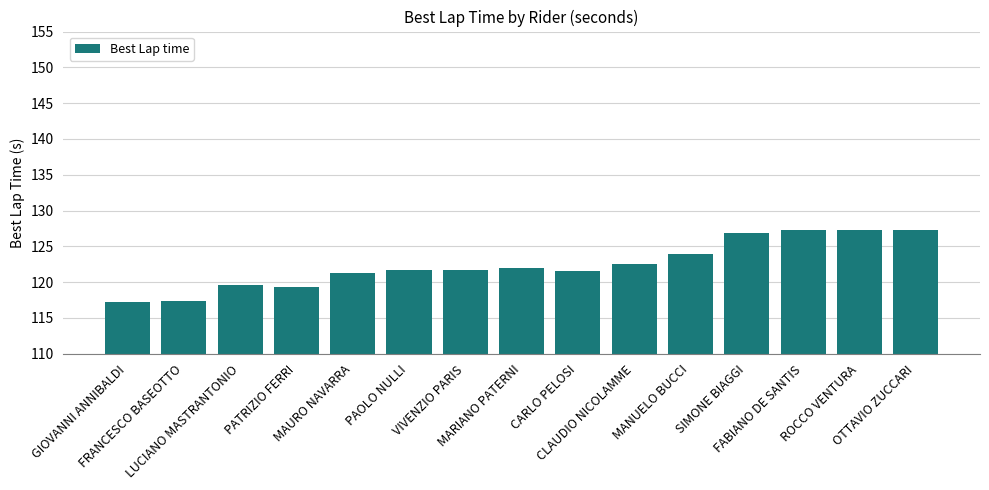

Read the value at PAOLO NULLI.

121.7